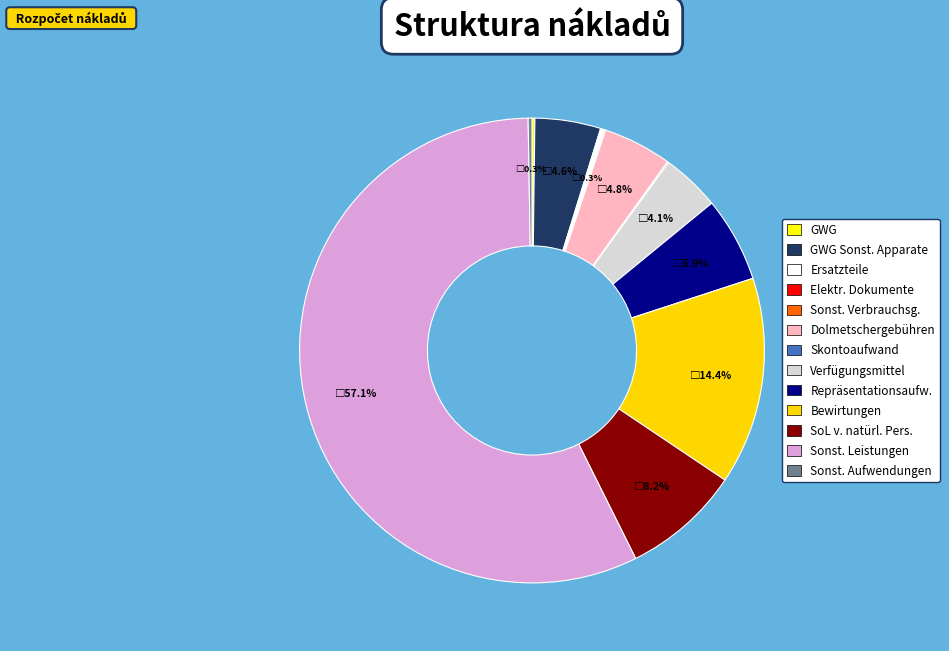

Which category accounts for the majority?

Sonst. Leistungen